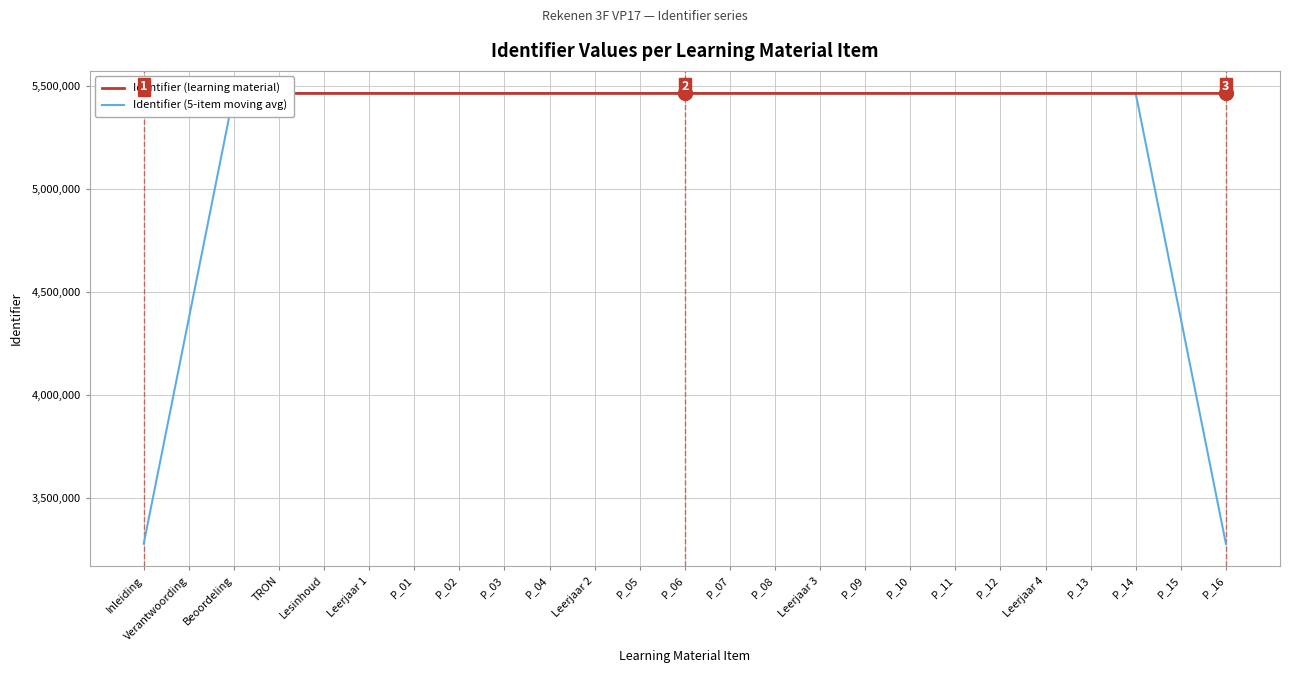

Does the chart display data point markers on the line(s)?

No